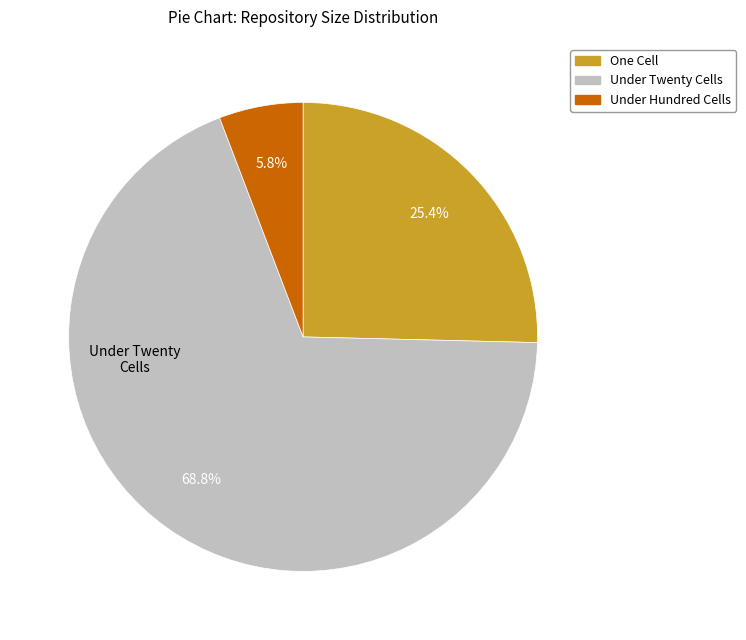

Is there a majority slice in this chart?

Yes